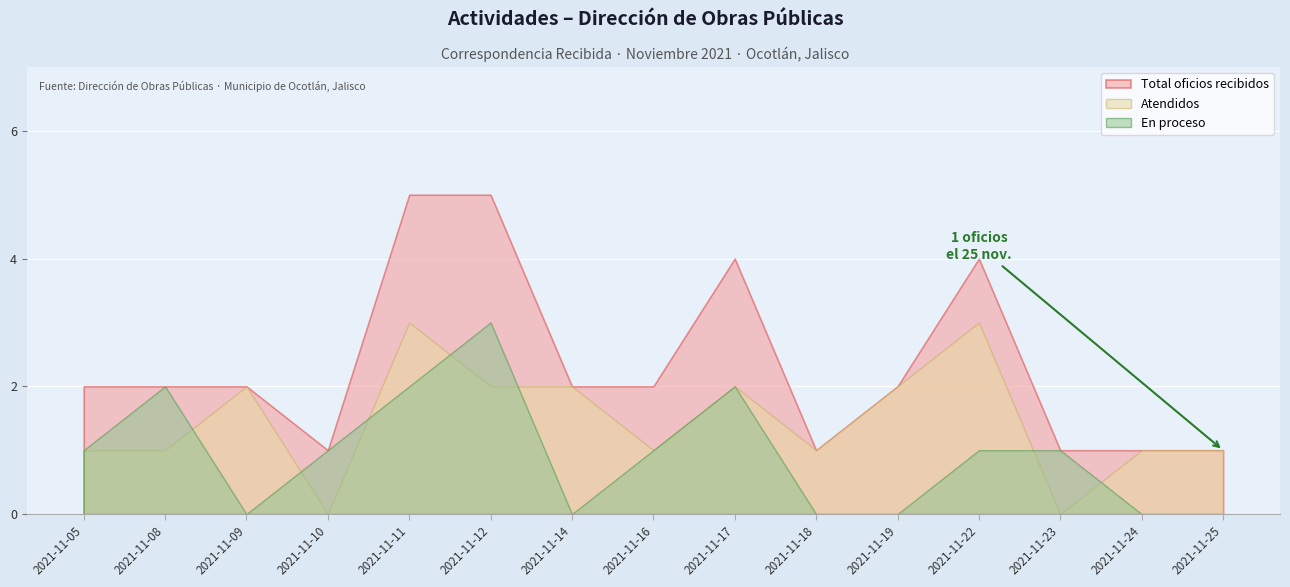

List the series in order of their overall mean, highest first.

Total oficios recibidos, Atendidos, En proceso